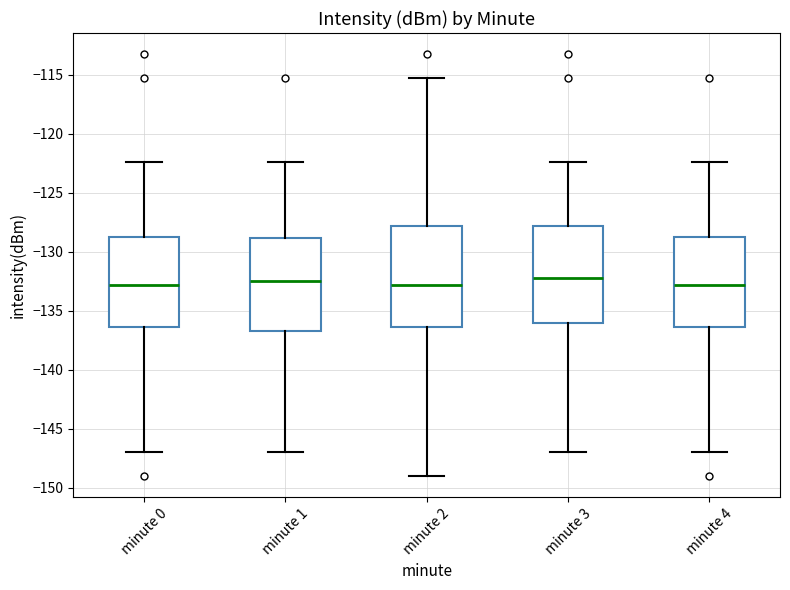

Reading left to right, read every box against the y-axis: the position of its median line, the range the box covers, and the ends of its whiskers. The values are not printed on the chart, so give them approximately, as read against the axis.

minute 0: median -133.0, box -136.5 to -128.5, whiskers -147.0 to -122.5
minute 1: median -132.5, box -136.5 to -129.0, whiskers -147.0 to -122.5
minute 2: median -133.0, box -136.5 to -128.0, whiskers -149.0 to -115.5
minute 3: median -132.0, box -136.0 to -128.0, whiskers -147.0 to -122.5
minute 4: median -133.0, box -136.5 to -128.5, whiskers -147.0 to -122.5